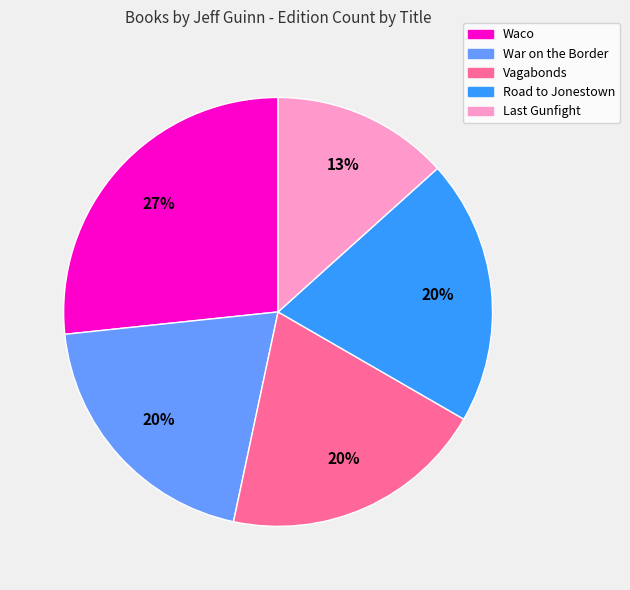

Does any single category account for the majority?

No